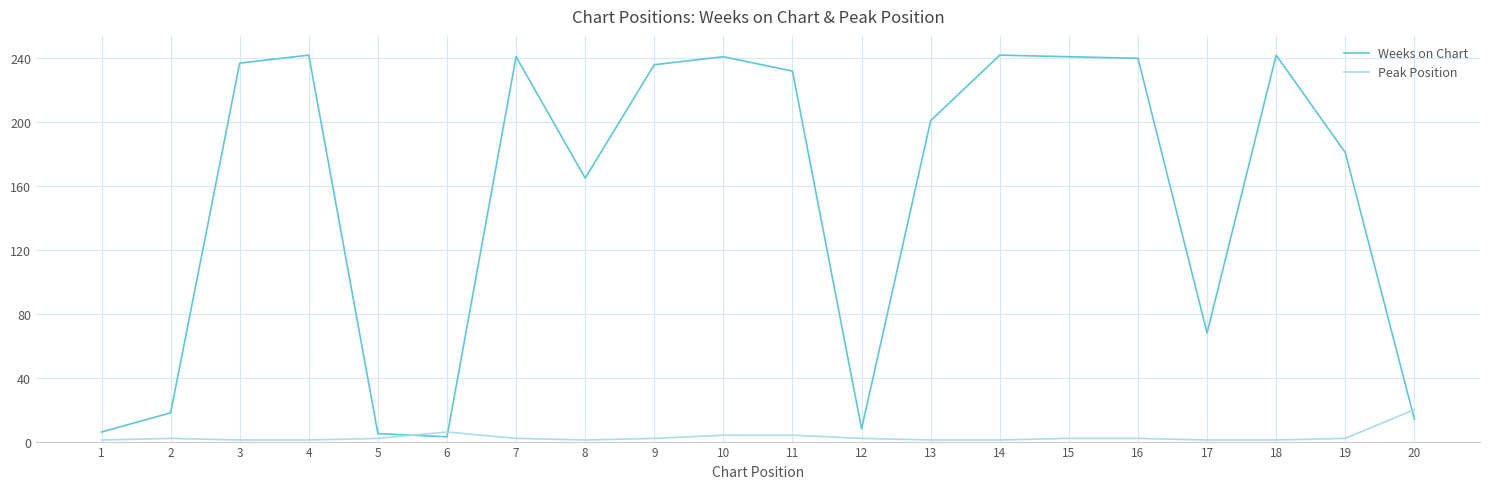

Where is Weeks on Chart nearest to the value 122?

8